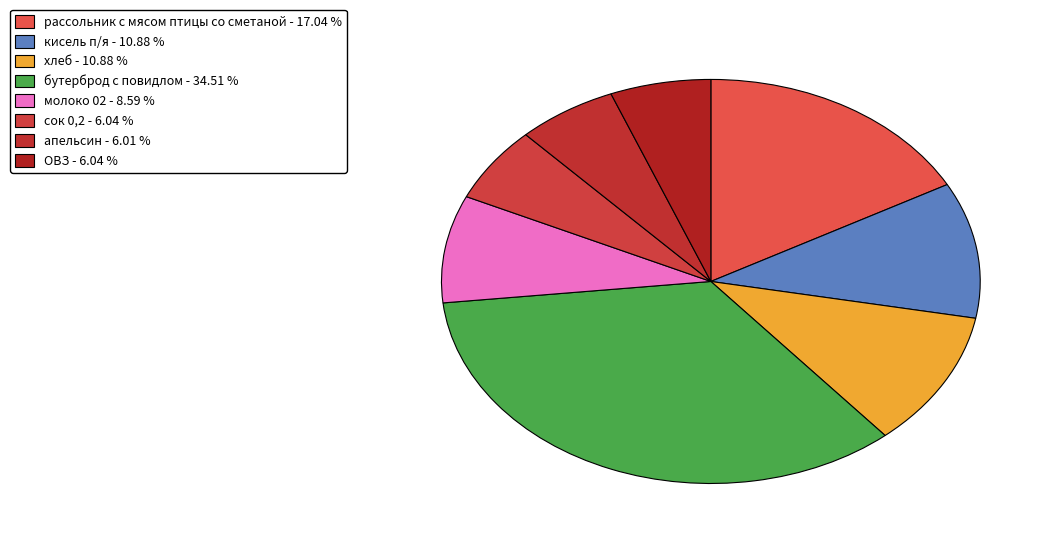

To the nearest percent, what percentage of the pie is молоко 02?

9%